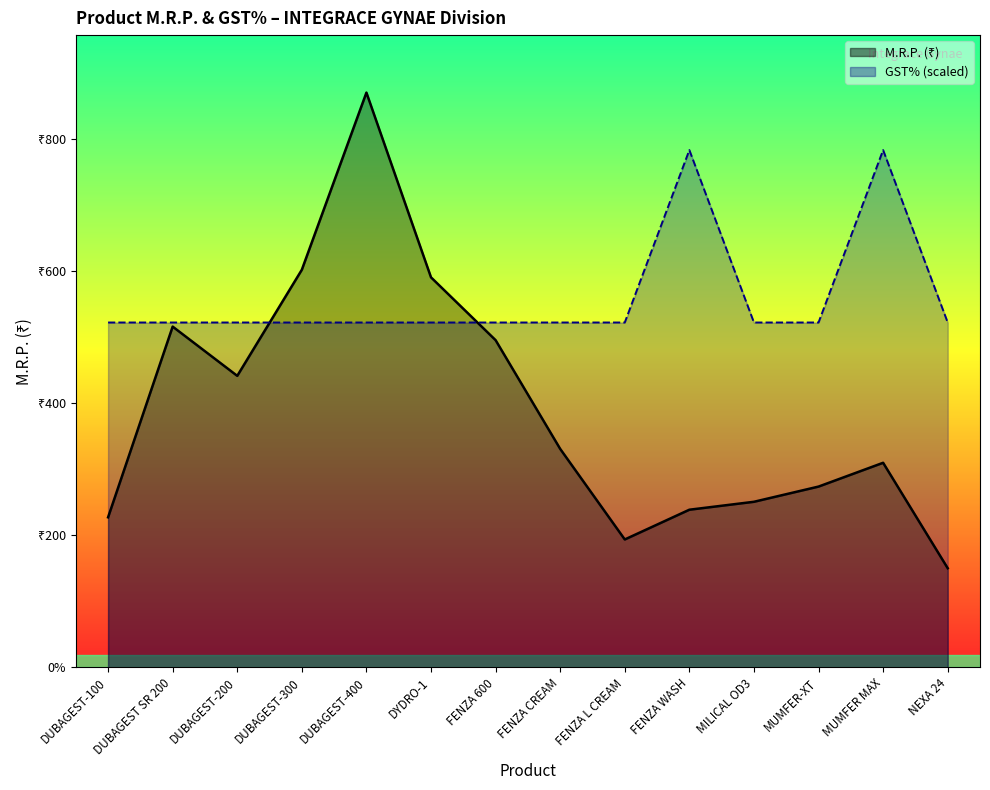

True or false: M.R.P. has more than 1 points higher than both neighbors.

True